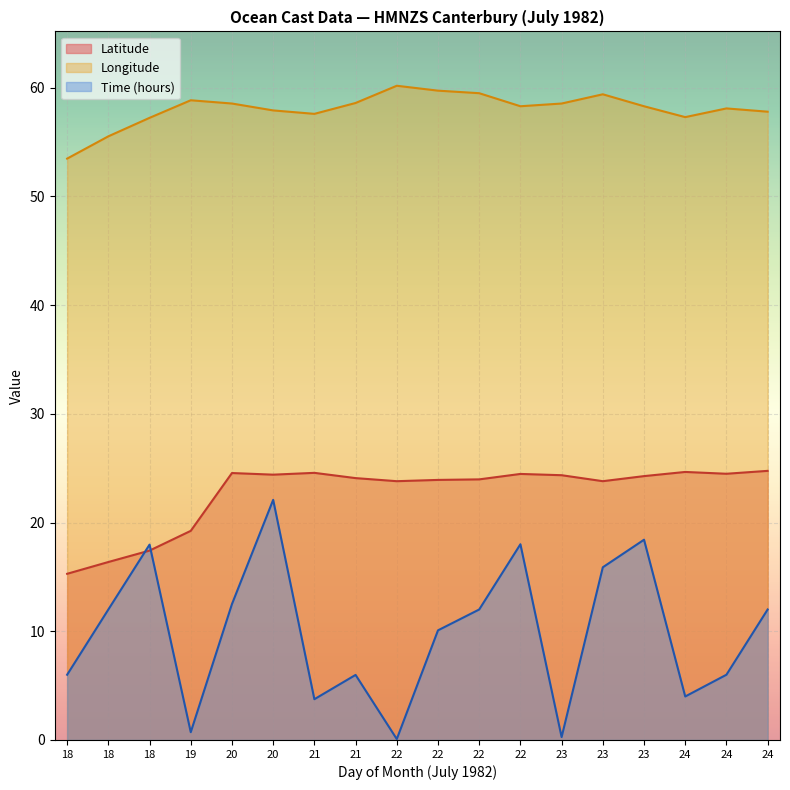

What is the highest value of the Latitude series?

24.8